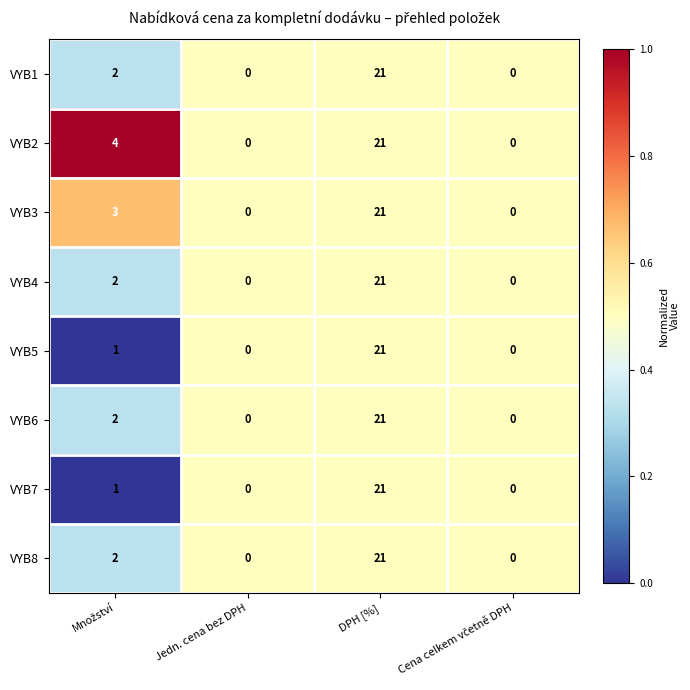

The value of VYB4 at Jedn. cena bez DPH is 0. True or false?

True